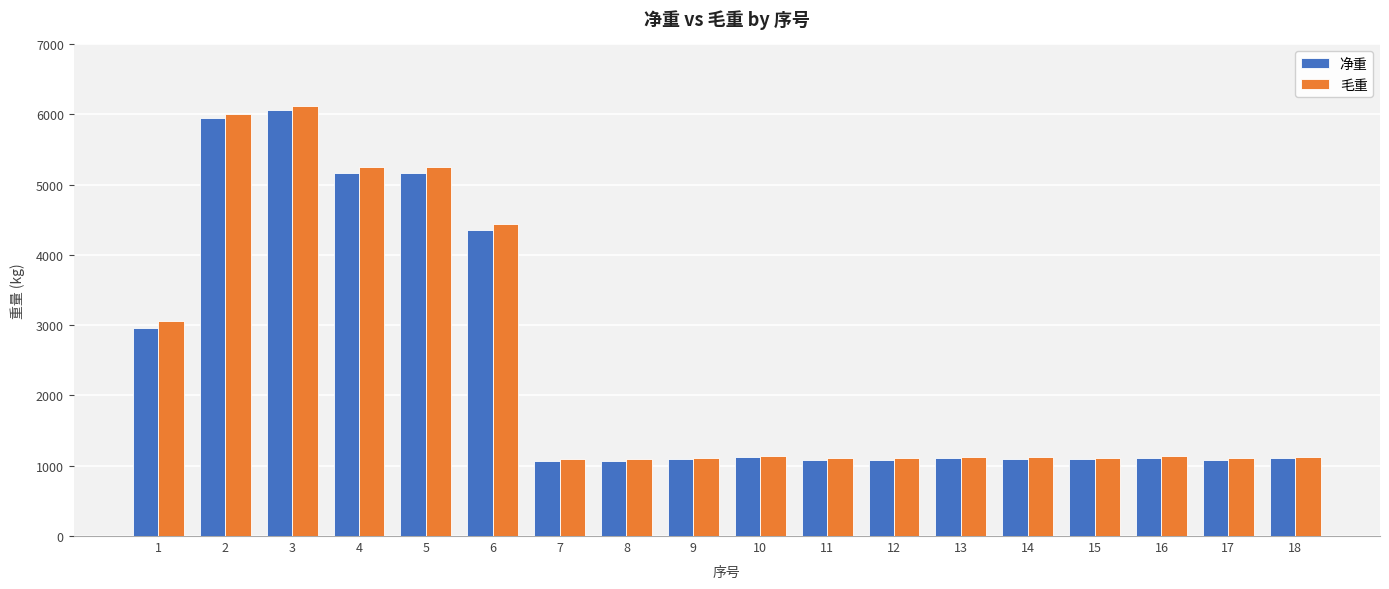

What is the sum of the 毛重 values at 9 and 4?

6368